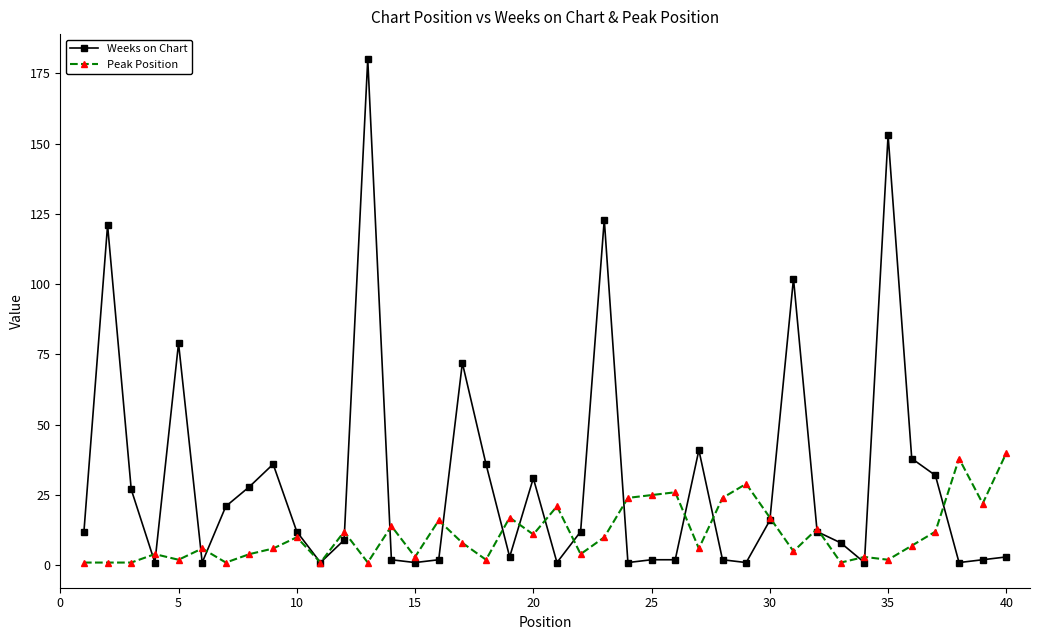

After their last crossing, which series has the higher values: Weeks on Chart or Peak Position?

Peak Position